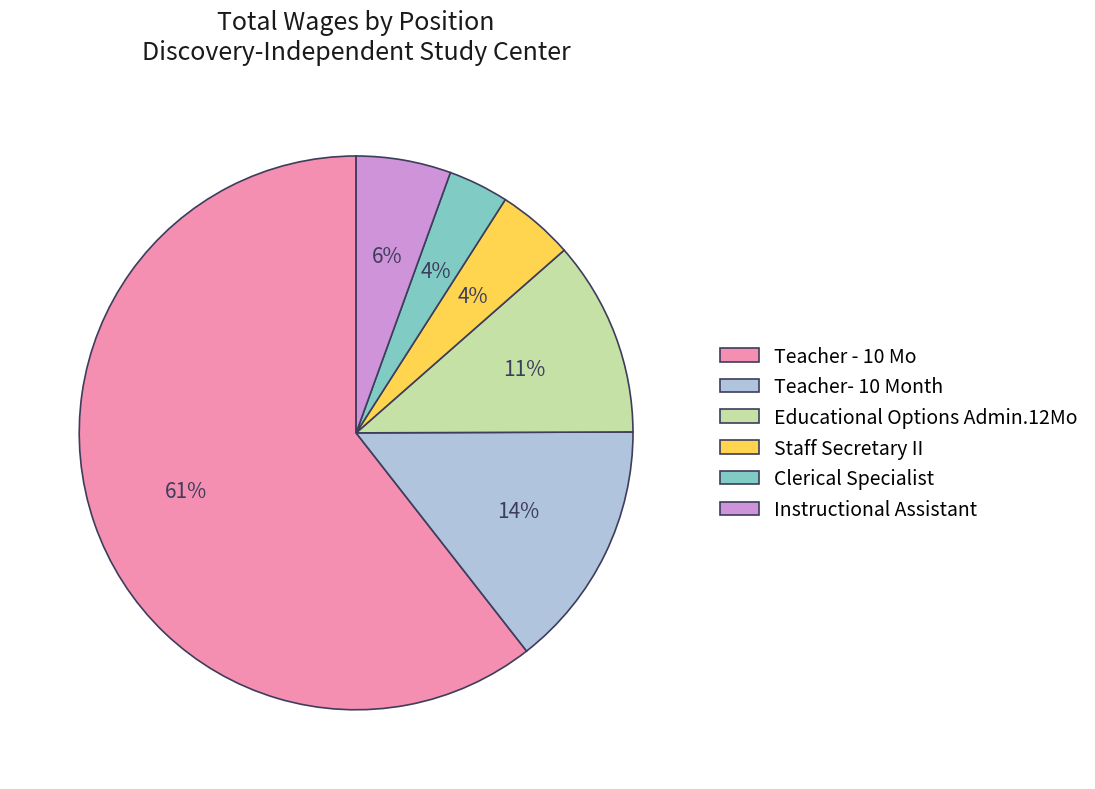

How many segments does this pie chart have?

6